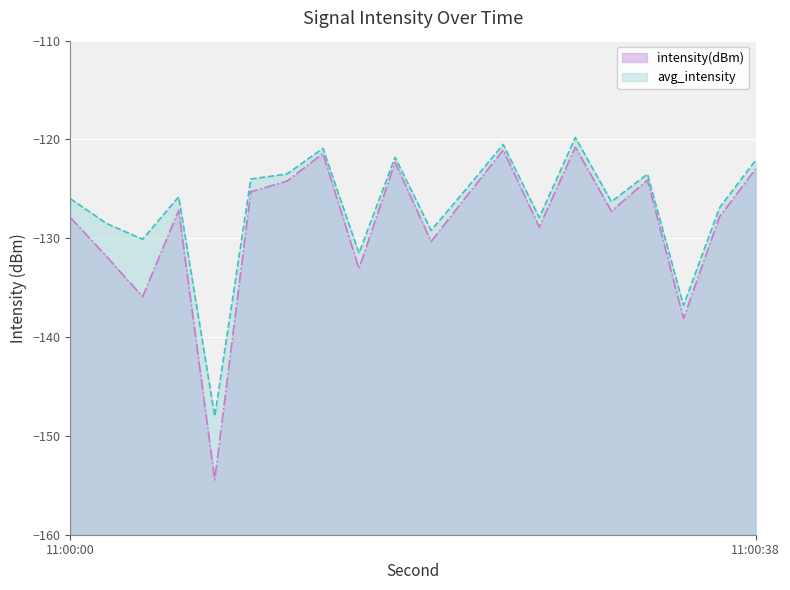

What is the difference between the maximum and minimum values in the avg_intensity series?

28.2